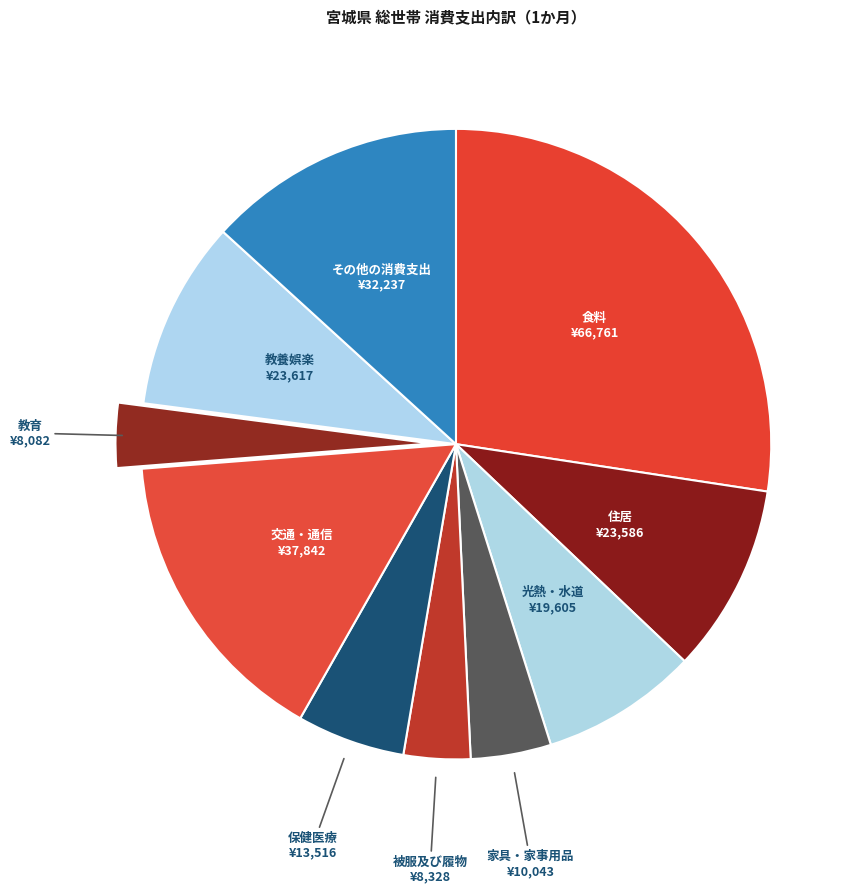

Which slice is the largest?

食料